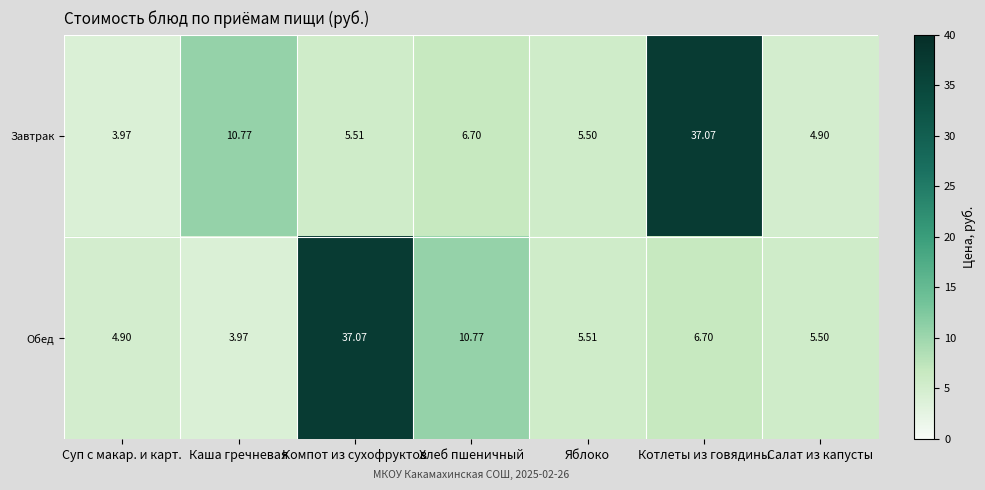

Which category has the lowest value in the Обед series?

Каша гречневая